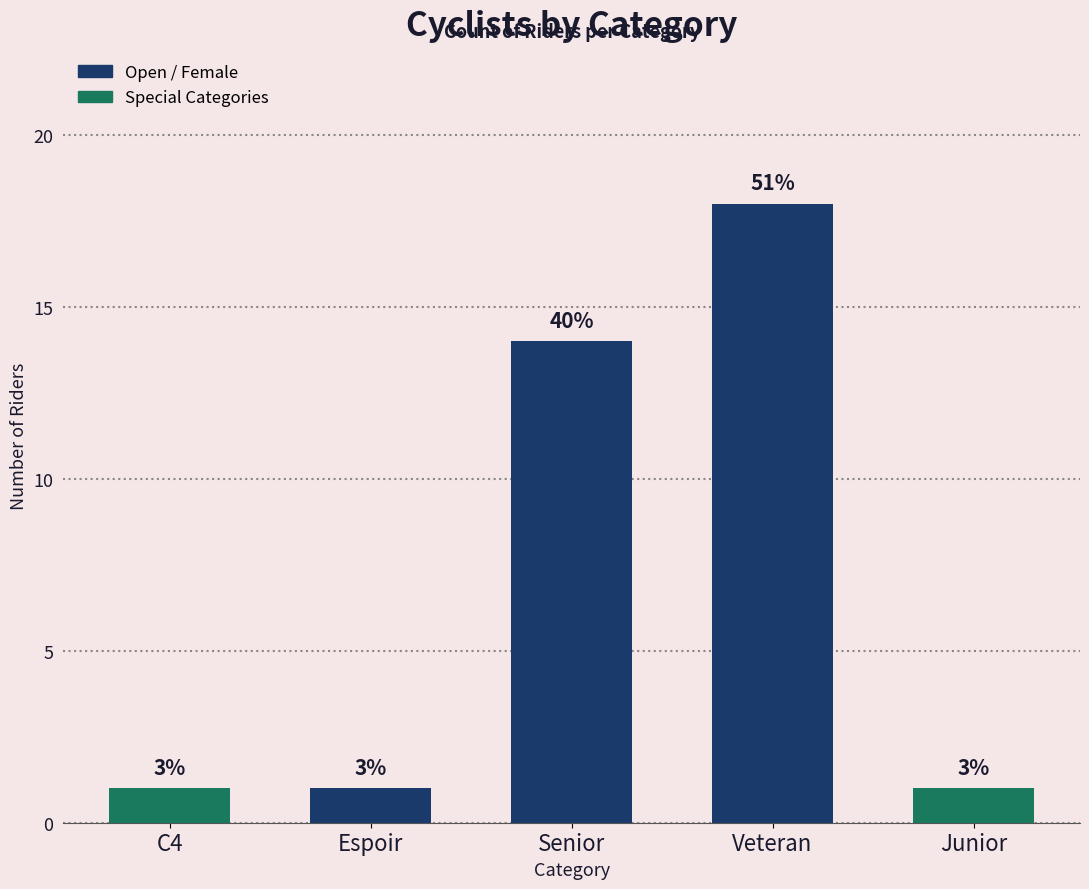

What is the difference between the values at Espoir and Veteran?

17